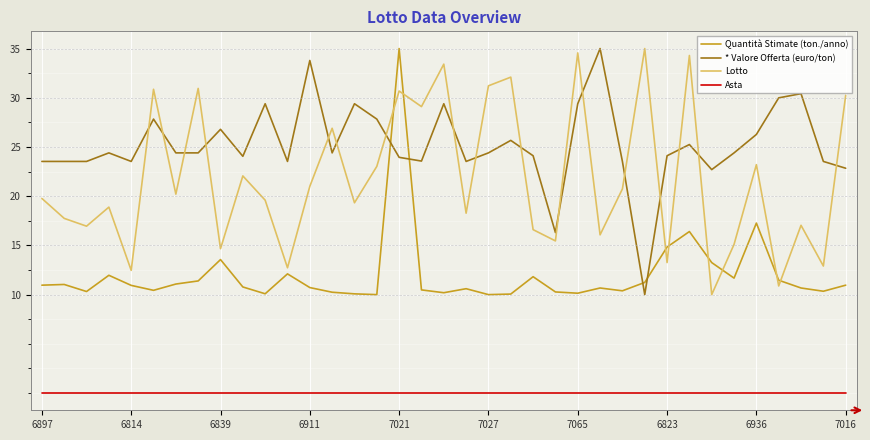

What is the difference between the maximum and minimum values in the * Valore Offerta (euro/ton) series?

25.0